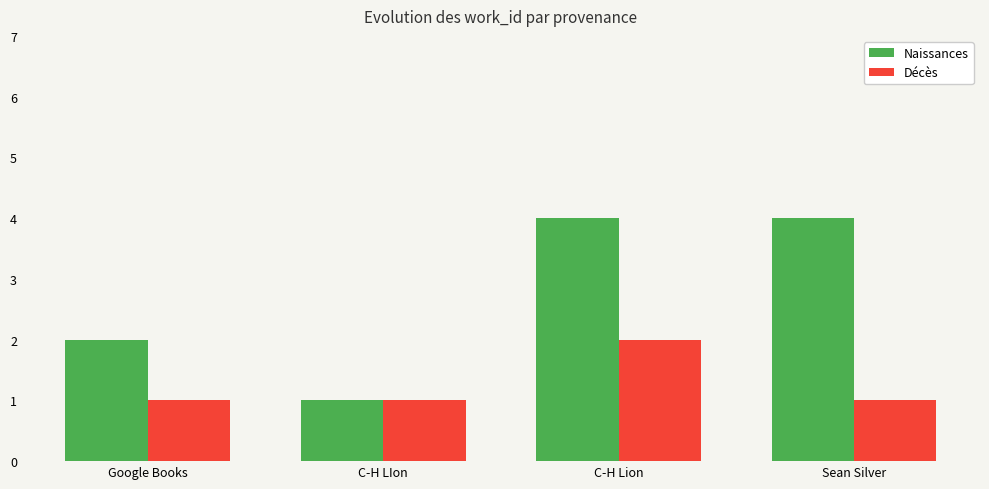

Rank the series by their maximum value, from lowest to highest.

Décès, Naissances